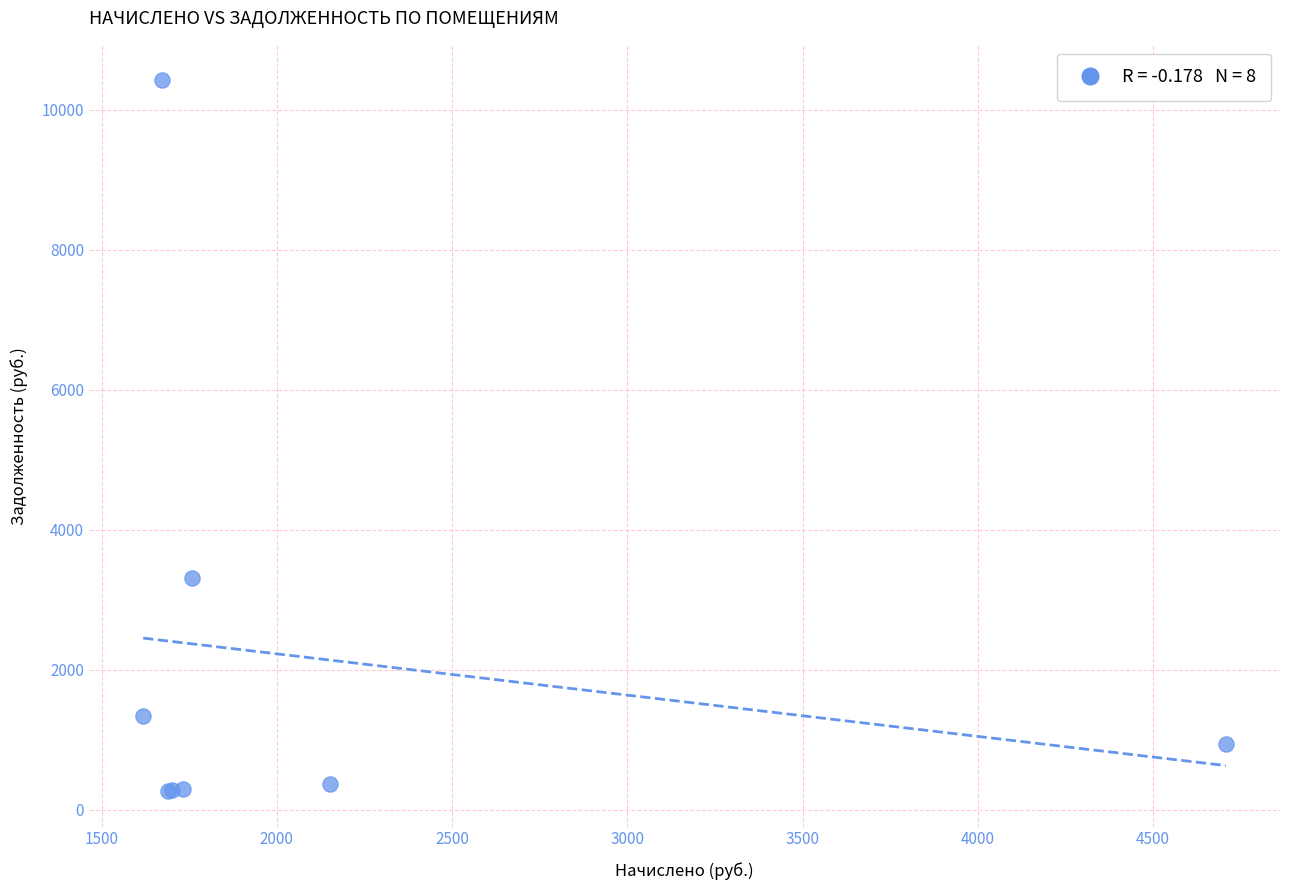

What Y value in the scatter plot is closest to 5341?

3303.6